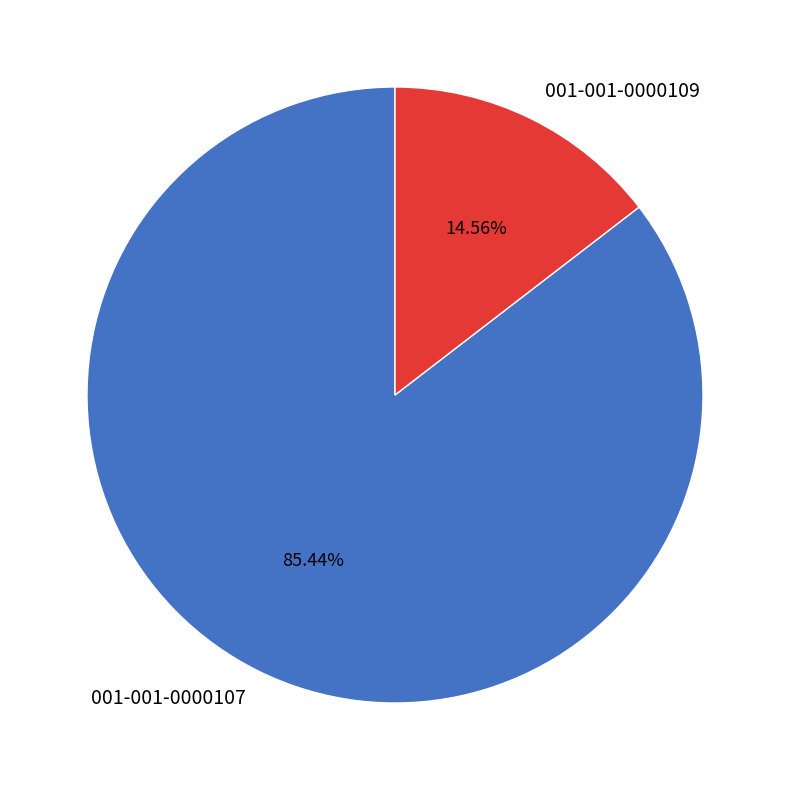

The 001-001-0000109 slice represents 15% of the pie. True or false?

True